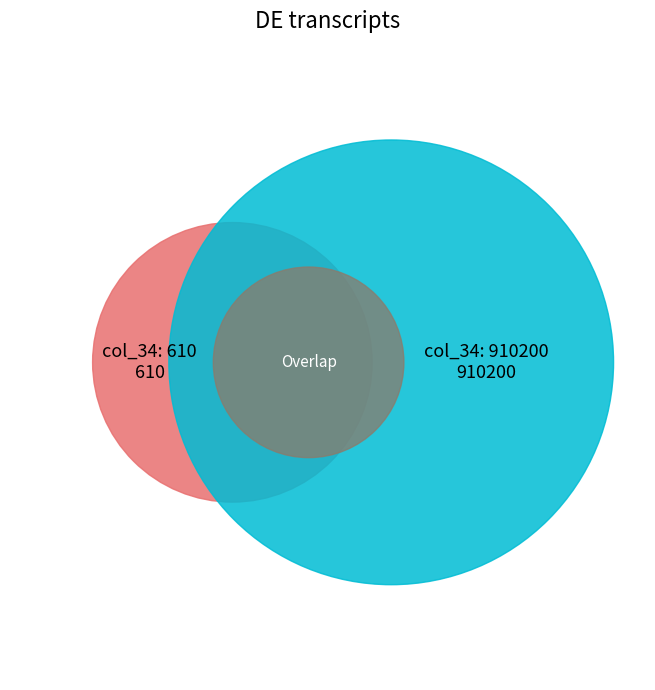

How many segments does this pie chart have?

2